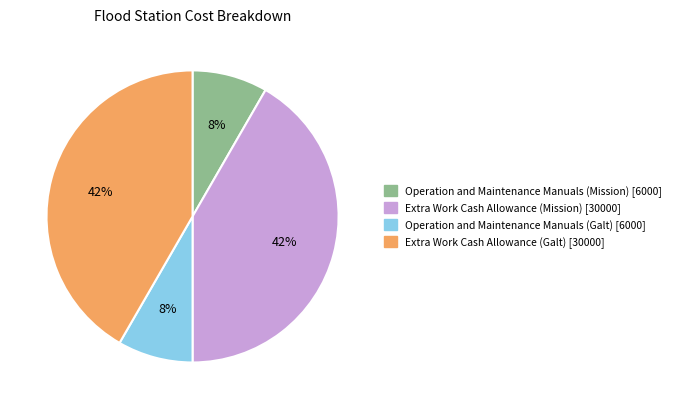

The Extra Work Cash Allowance (Mission) slice represents 50% of the pie. True or false?

False